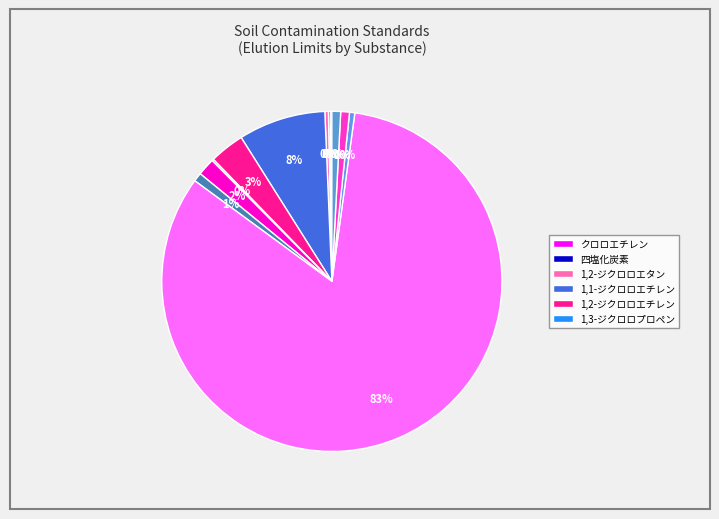

To the nearest percent, what is the average slice percentage?

8%